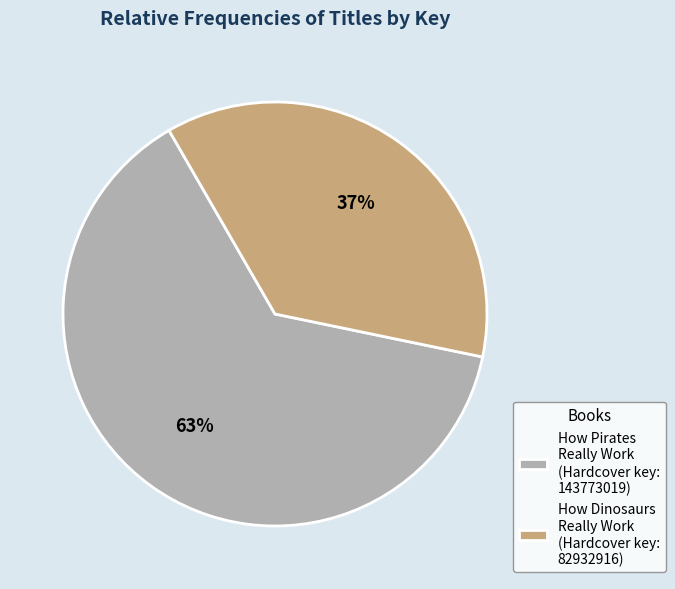

Count the number of slices in the pie.

2